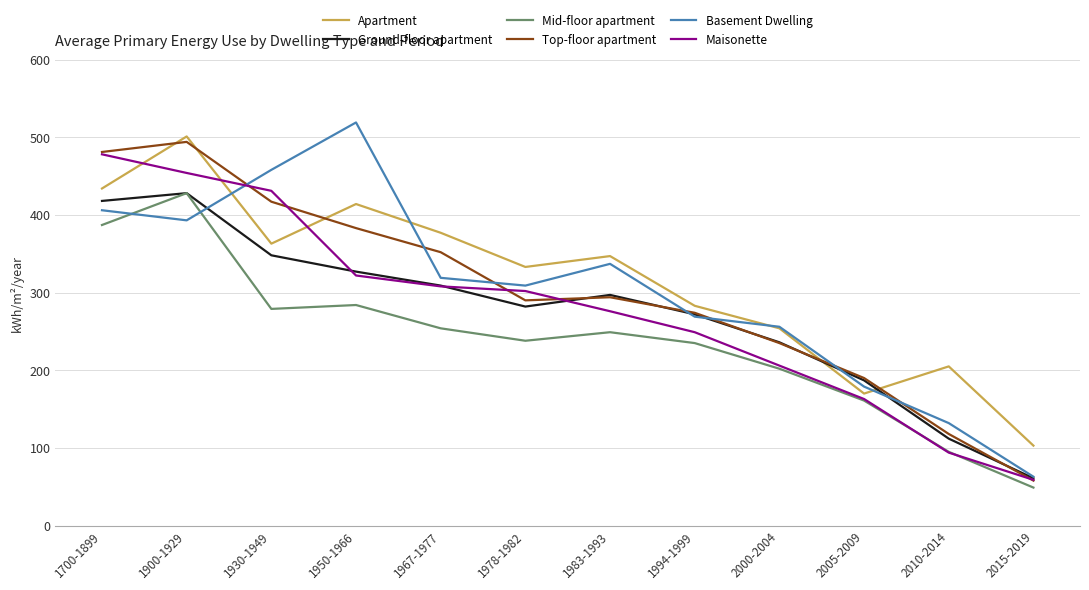

What is the difference between the second highest and minimum values in the Apartment series?

331